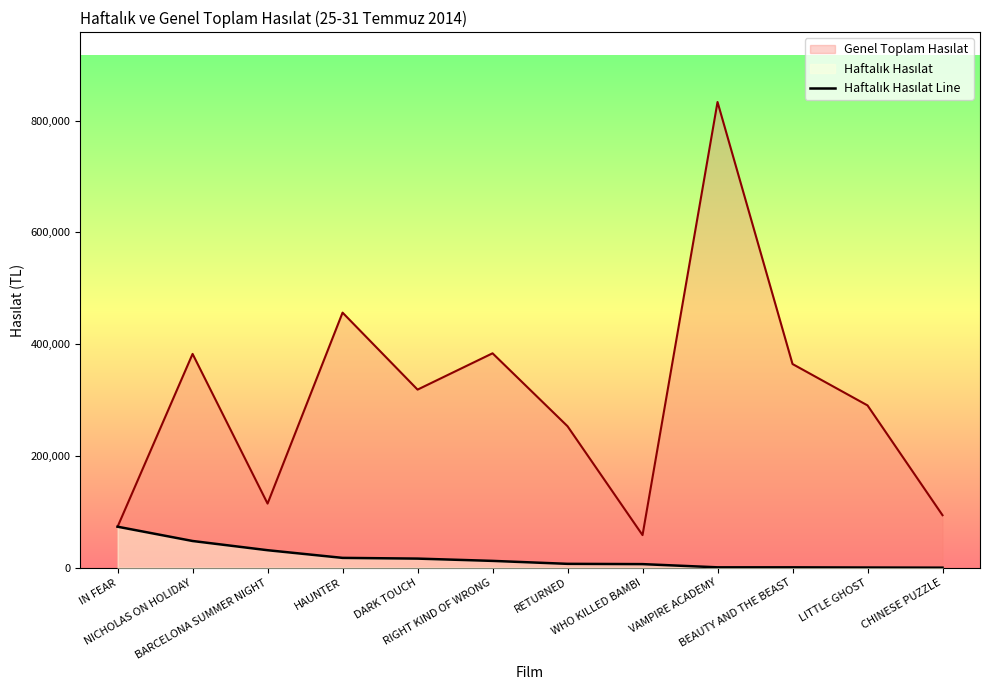

What is the difference between the maximum and minimum values?

73310.5